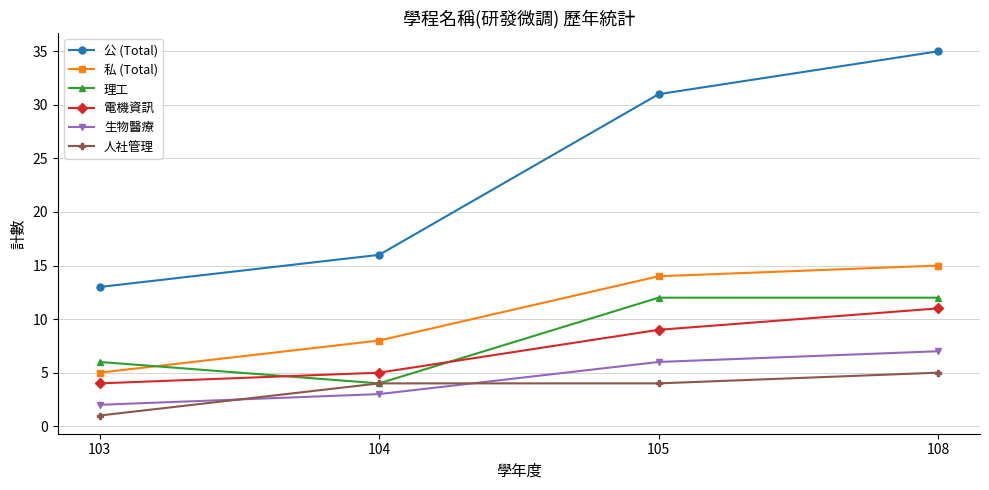

Rank the series by their maximum value, from lowest to highest.

人社管理, 生物醫療, 電機資訊, 理工, 私 (Total), 公 (Total)